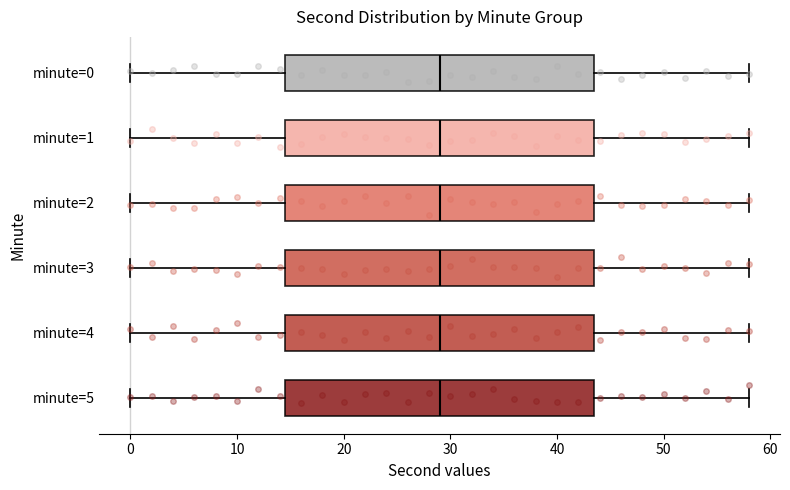

Reading bottom to top, read every box against the x-axis: the position of its median line, the range the box covers, and the ends of its whiskers. The values are not printed on the chart, so give them approximately, as read against the axis.

minute=5: median 29, box 15 to 44, whiskers 0 to 58
minute=4: median 29, box 15 to 44, whiskers 0 to 58
minute=3: median 29, box 15 to 44, whiskers 0 to 58
minute=2: median 29, box 15 to 44, whiskers 0 to 58
minute=1: median 29, box 15 to 44, whiskers 0 to 58
minute=0: median 29, box 15 to 44, whiskers 0 to 58